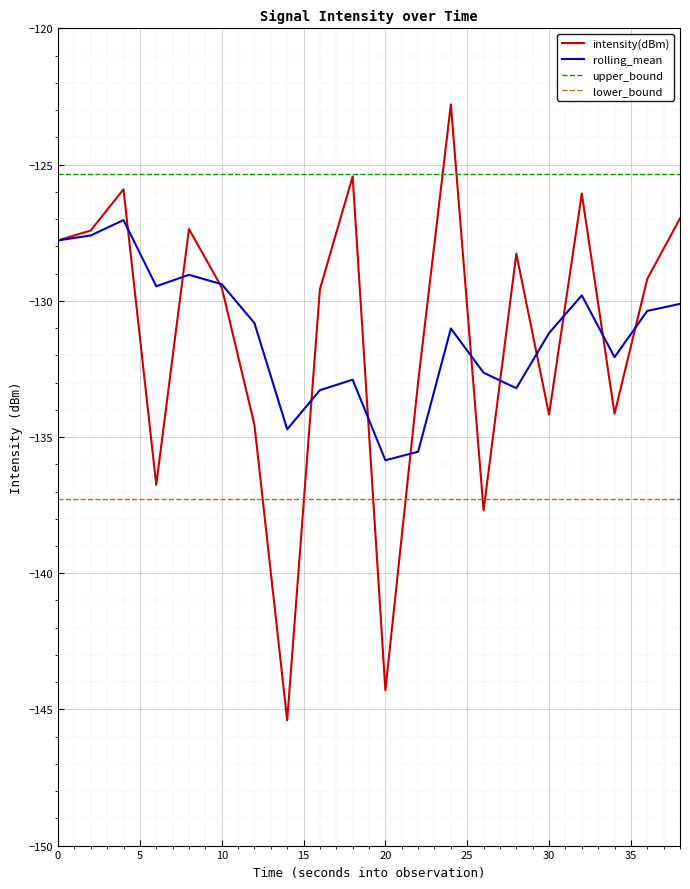

Rank the series by their maximum value, from highest to lowest.

intensity(dBm), upper_bound, rolling_mean, lower_bound